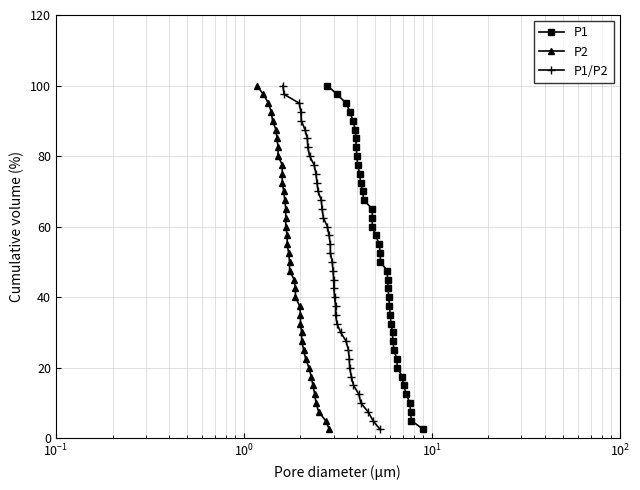

True or false: P2 and P1/P2 intersect in this chart.

False